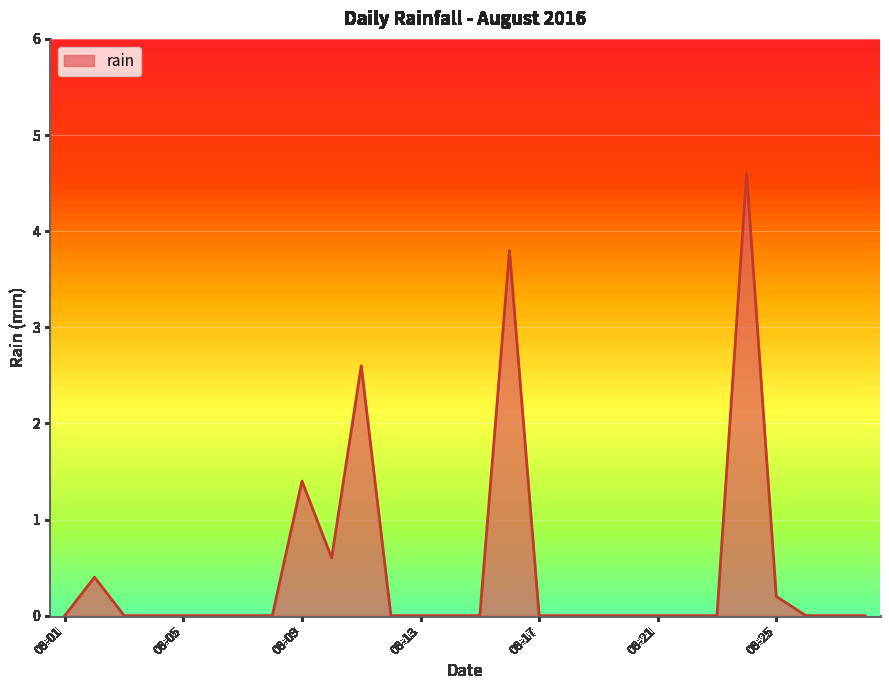

What is the difference between the maximum and minimum values?

4.6